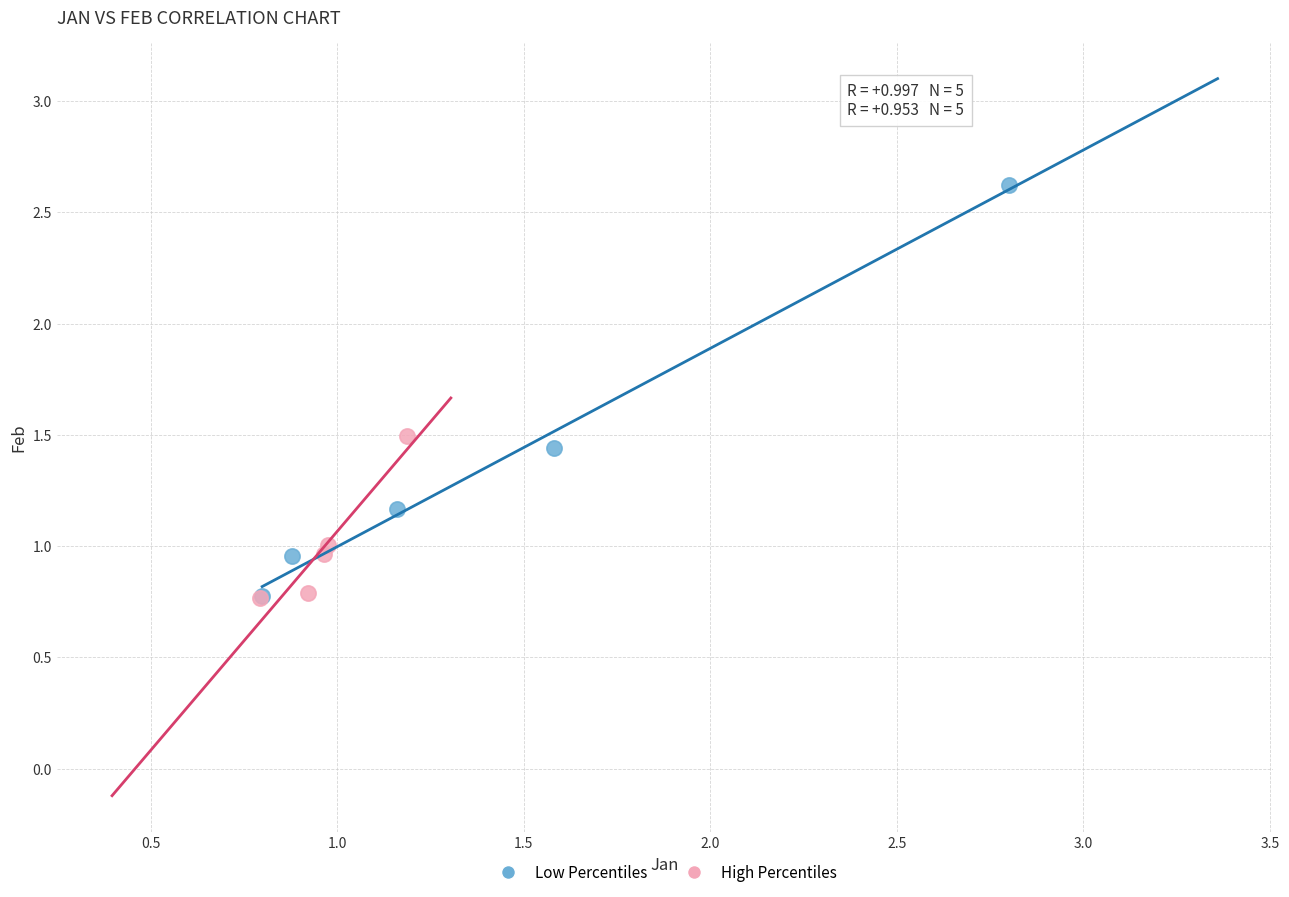

Which series contains the highest Y value?

Low Percentiles